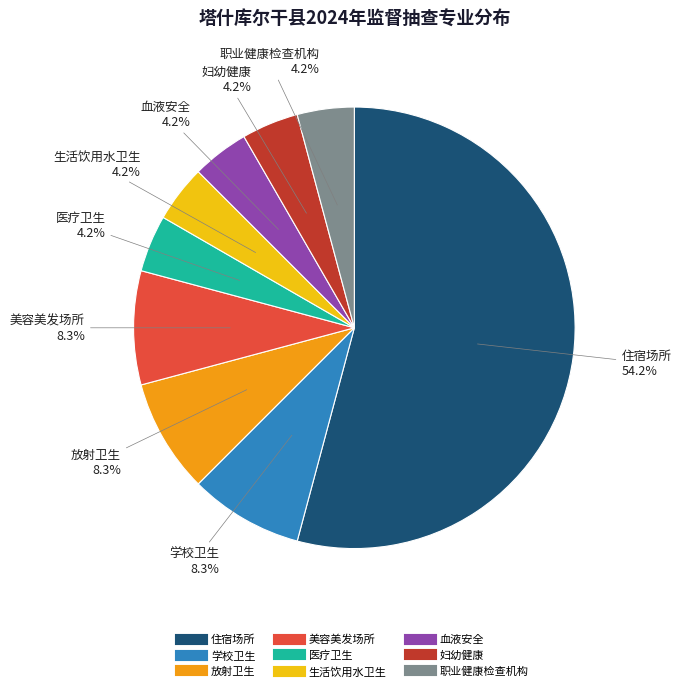

Combined, do 血液安全 and 学校卫生 account for over 50%?

No